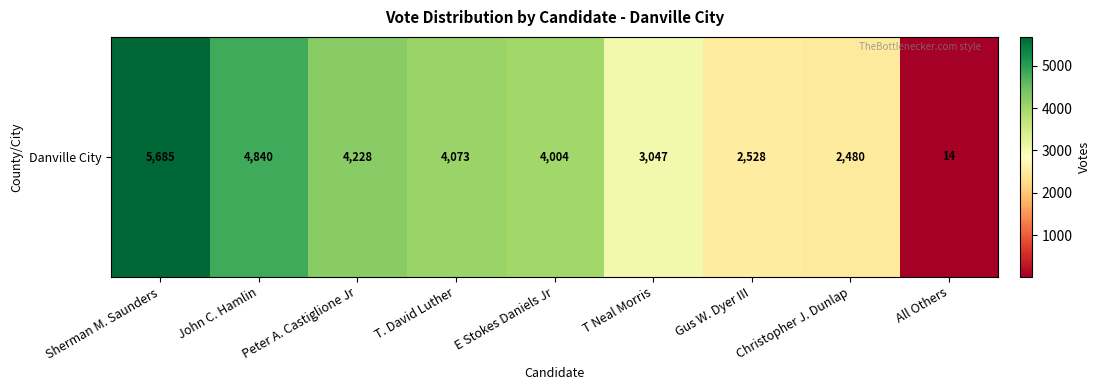

Rank the categories by value from lowest to highest.

All Others, Christopher J. Dunlap, Gus W. Dyer III, T Neal Morris, E Stokes Daniels Jr, T. David Luther, Peter A. Castiglione Jr, John C. Hamlin, Sherman M. Saunders